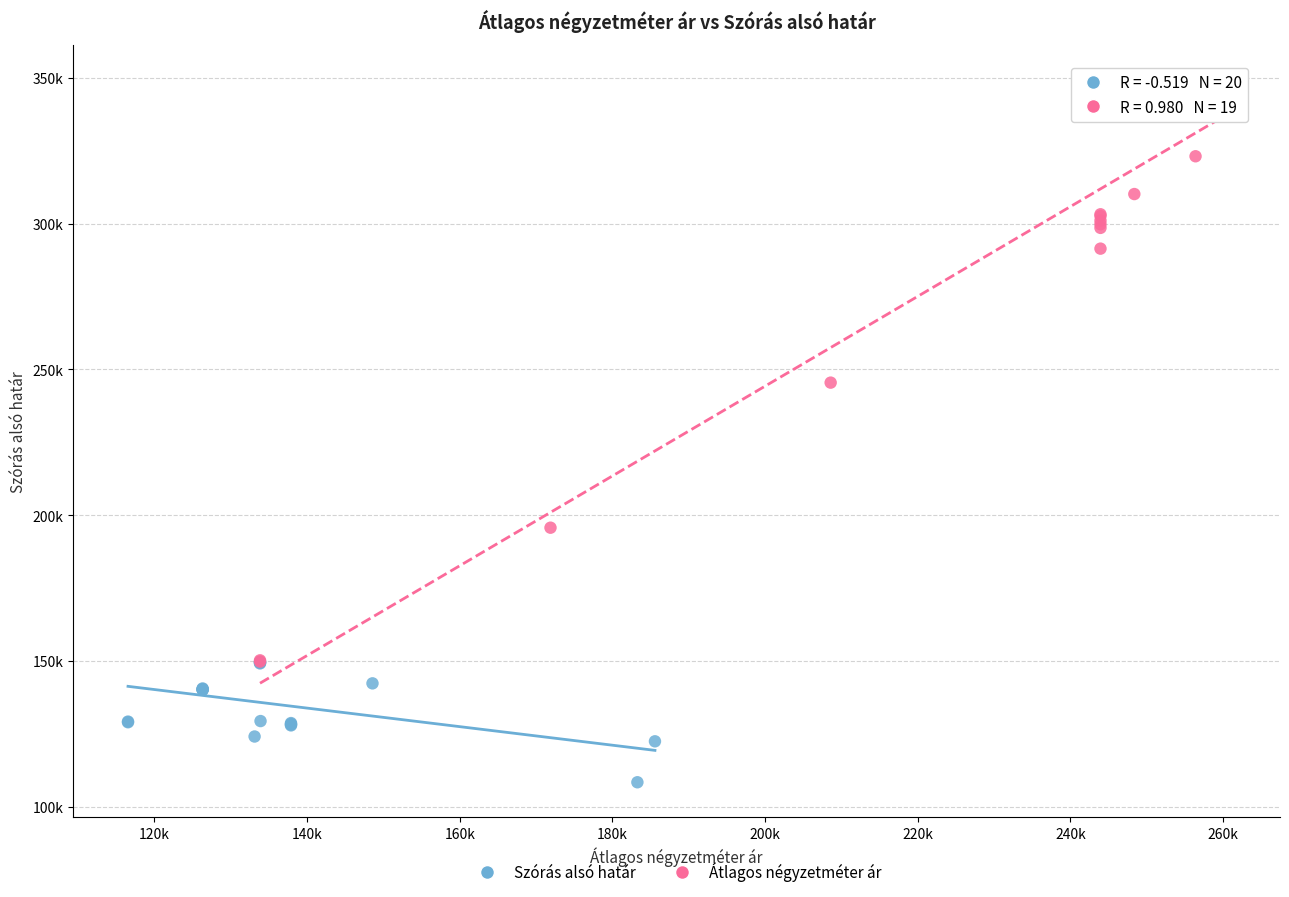

Which series contains the highest Y value?

Átlagos négyzetméter ár